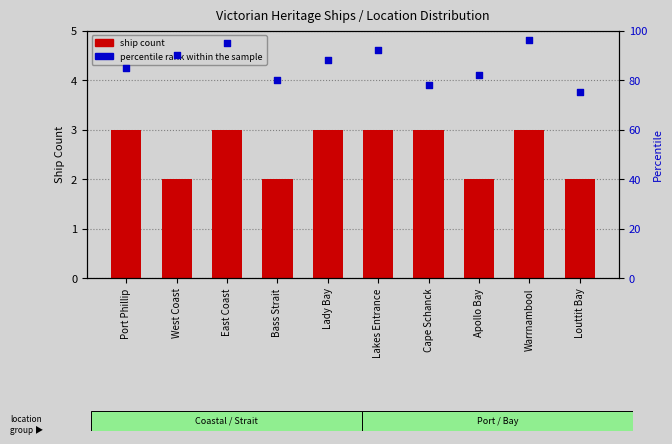

Is the value of percentile rank within the sample at Cape Schanck greater than the value of ship count at Cape Schanck?

Yes